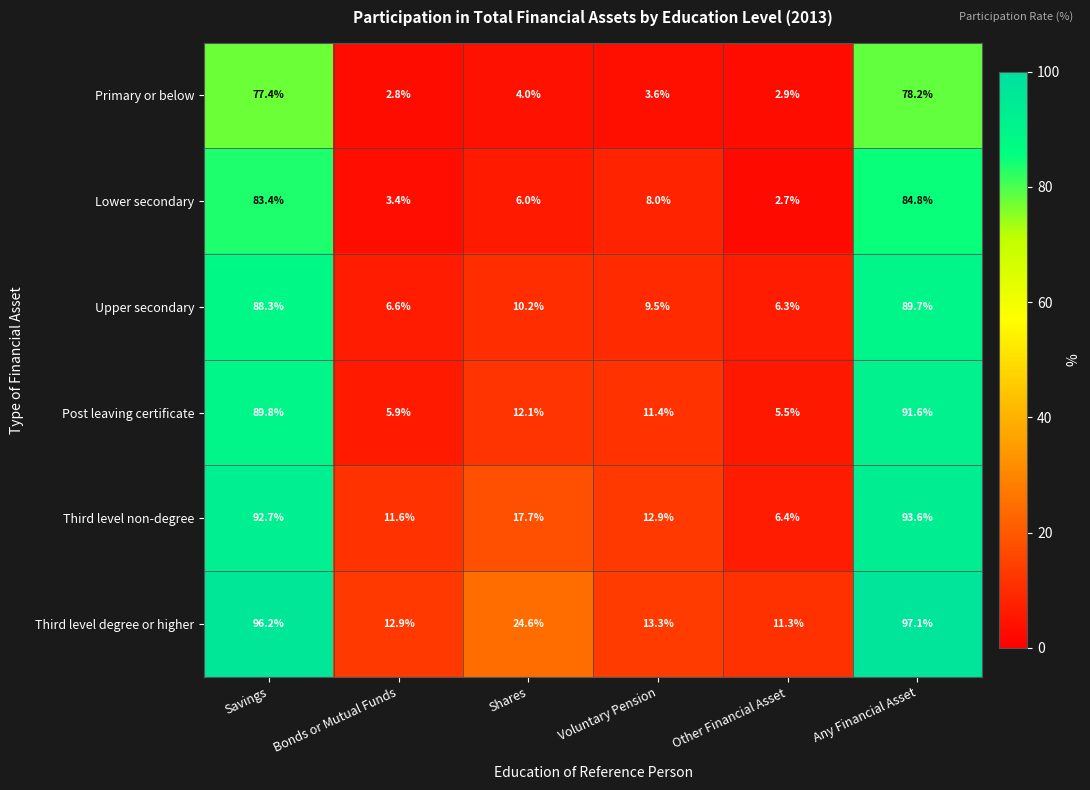

Which series has the widest spread of values?

Third level non-degree